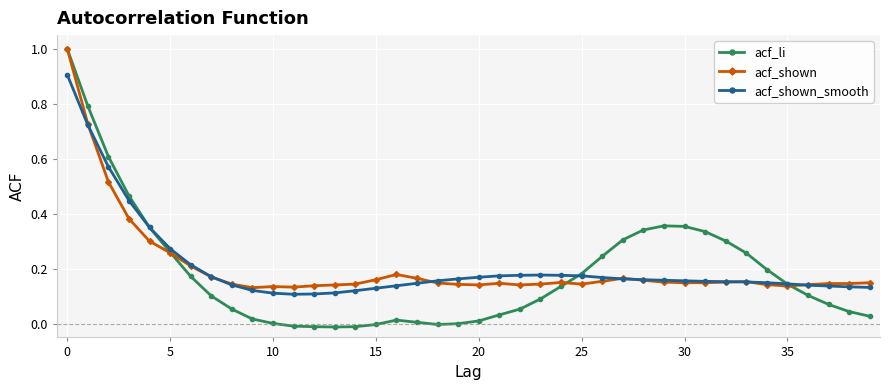

True or false: acf_shown and acf_li intersect in this chart.

True